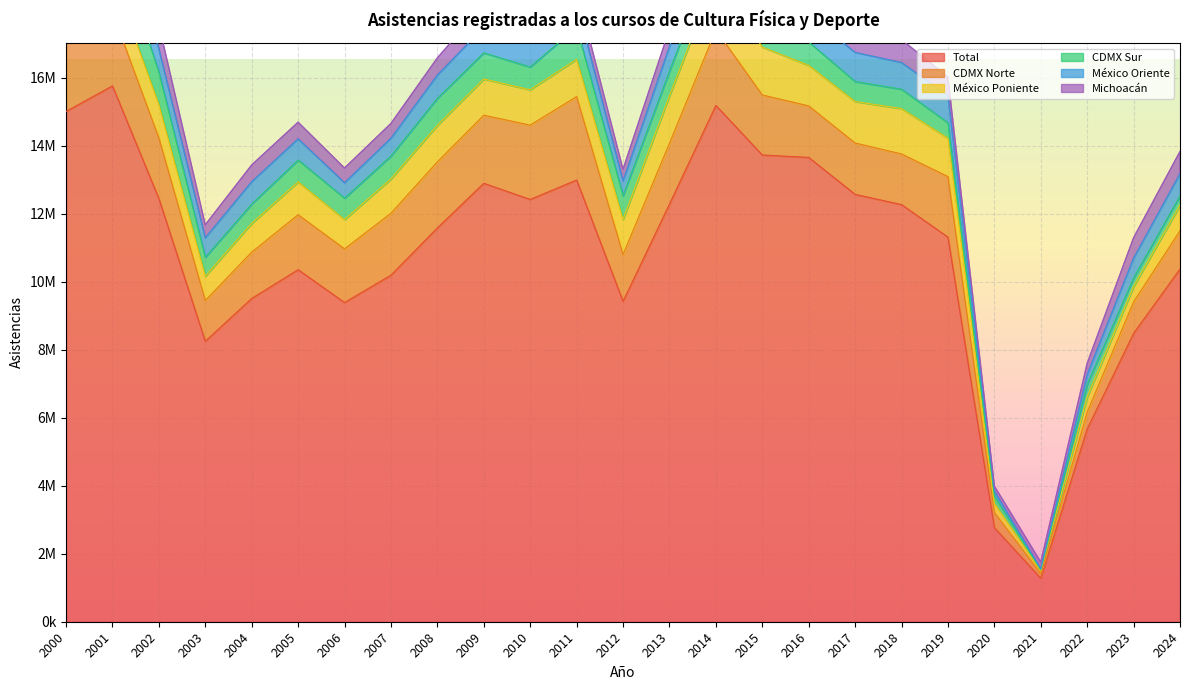

Reading left to right, transcribe all the data shown in this chart.

Total: 15005682	15757001	12441375	8246607	9506412	10352270	9386196	10191299	11579635	12892494	12417952	12988951	9421830	12279129	15182745	13725148	13653744	12567020	12266686	11310026	2767917	1279342	5669793	8481089	10374107
CDMX Norte: 2097402	2153409	1785968	1199482	1361803	1615929	1578427	1820307	1943414	2003432	2184875	2453629	1375097	1788526	2219431	1765024	1514568	1510413	1489069	1780625	447171	137612	494469	925545	1124821
México Poniente: 1060086	1075171	980684	715435	844507	968402	861705	1008803	1073761	1063929	1040191	1096361	1033621	1394515	1580100	1407552	1192566	1219875	1333368	1128347	265124	84392	443537	451480	749986
CDMX Sur: 1141379	1339012	950583	556197	570372	641387	630951	674658	793635	770350	669202	946486	701255	725904	794509	742970	689255	588052	571384	453749	217393	26139	373131	252630	277327
México Oriente: 863361	926213	686693	571020	656239	622397	452777	522231	682963	752640	741064	703518	431272	722947	783365	768272	795335	855400	783543	799150	145476	24310	288044	581605	651638
Michoacán: 927713	828178	711546	383550	492614	488640	432016	434683	506182	662711	457348	415701	340622	508378	599020	616721	673274	847000	672736	545708	147467	203552	330051	599147	651277